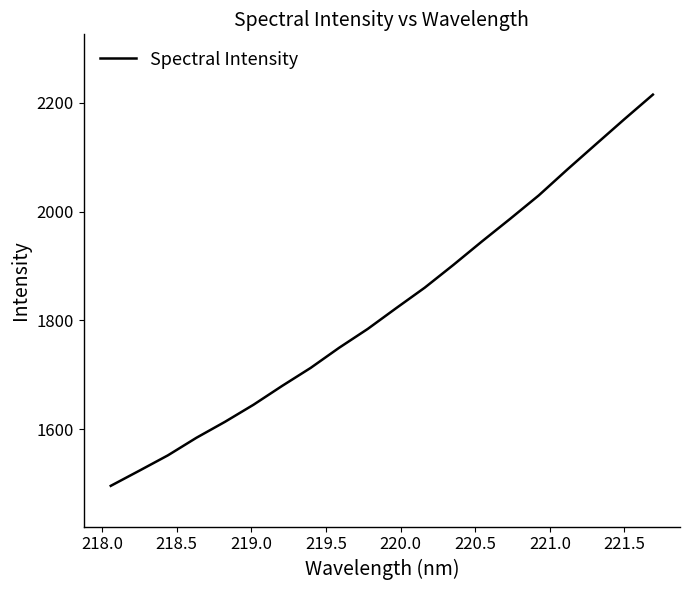

What is the maximum value shown in the chart?

2214.7